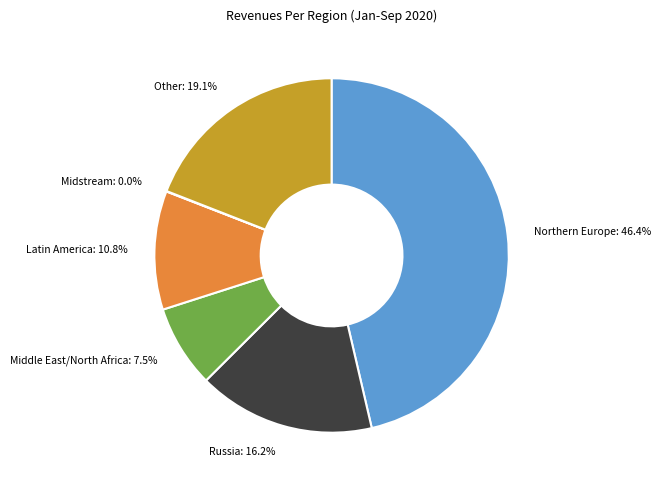

Approximately how many times larger is the value at Northern Europe: 46.4% compared to Russia: 16.2%?

2.9